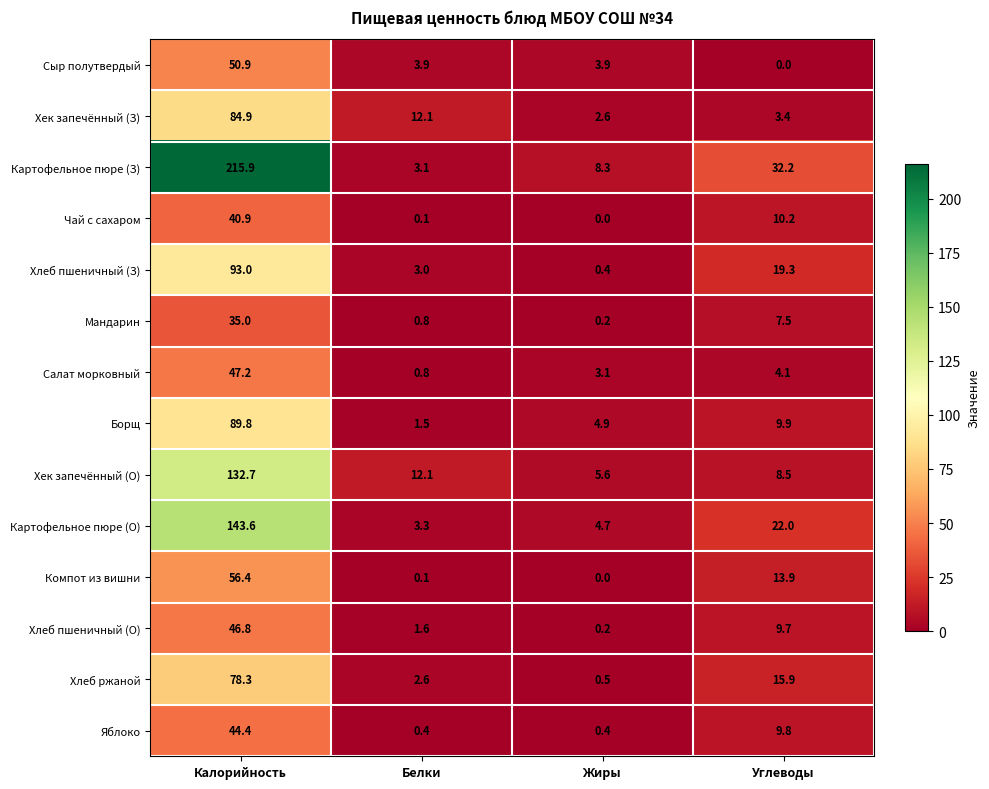

How many data points does each series have?

4